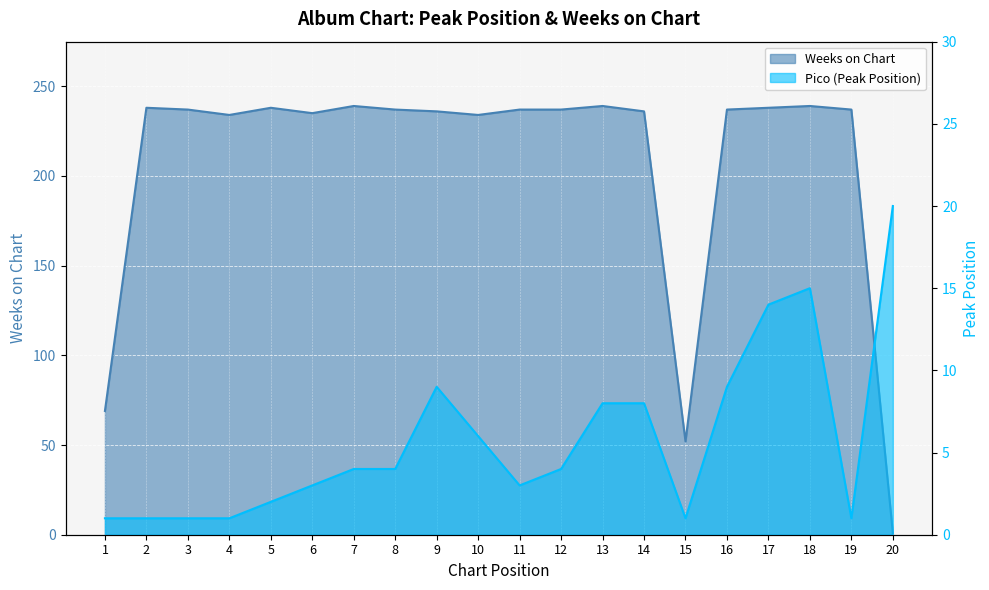

How many series are shown in this chart?

2